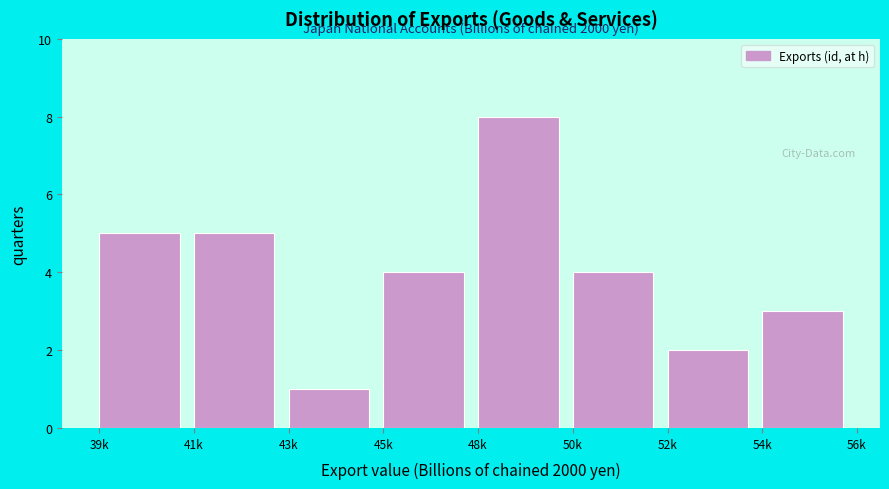

Reading left to right, transcribe all the data shown in this chart.

5	5	1	4	8	4	2	3